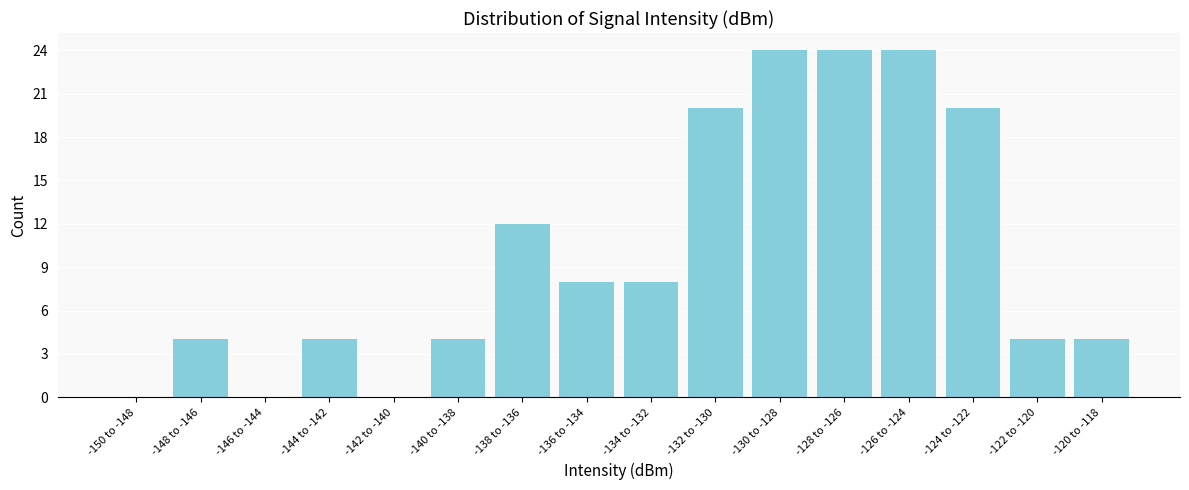

Reading left to right, what are all the values shown in this chart?

-150 to -148=0	-148 to -146=4	-146 to -144=0	-144 to -142=4	-142 to -140=0	-140 to -138=4	-138 to -136=12	-136 to -134=8	-134 to -132=8	-132 to -130=20	-130 to -128=24	-128 to -126=24	-126 to -124=24	-124 to -122=20	-122 to -120=4	-120 to -118=4